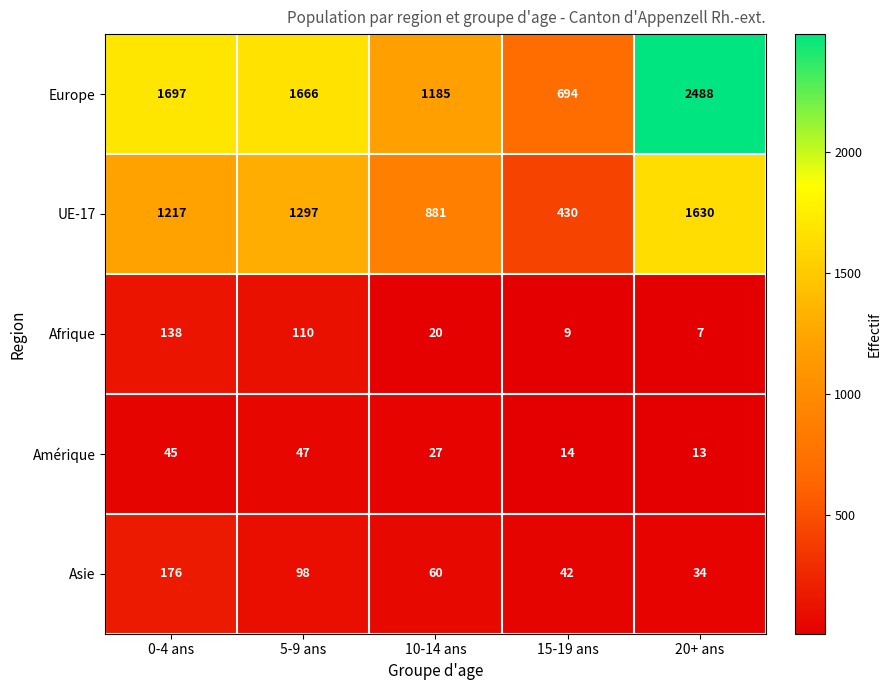

The value of Amérique at 0-4 ans is 24. True or false?

False